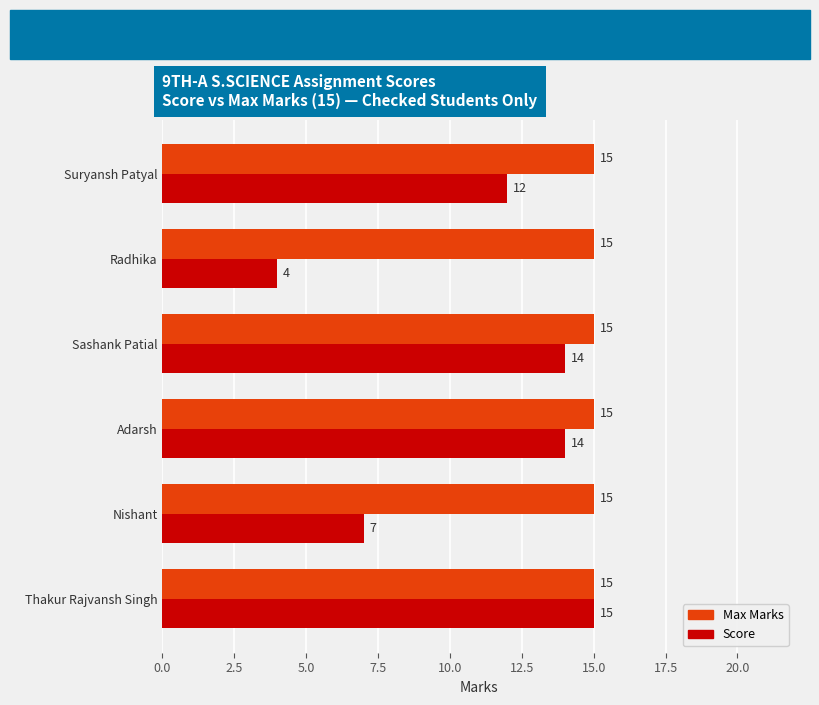

The Score series shows 7 at Nishant. True or false?

True